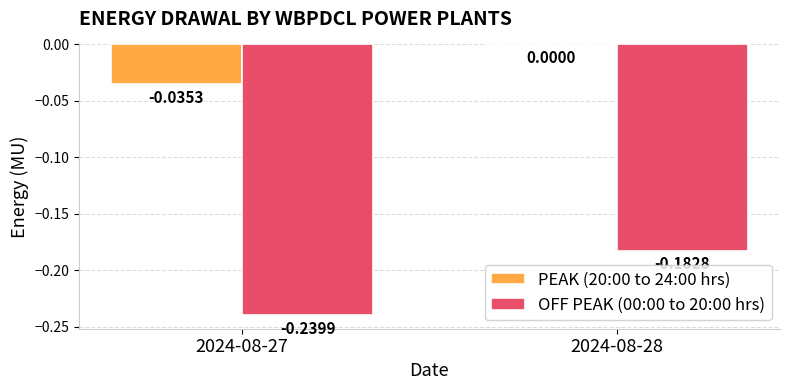

Between 2024-08-27 and 2024-08-28, which series saw the biggest shift?

OFF PEAK (00:00 to 20:00 hrs)